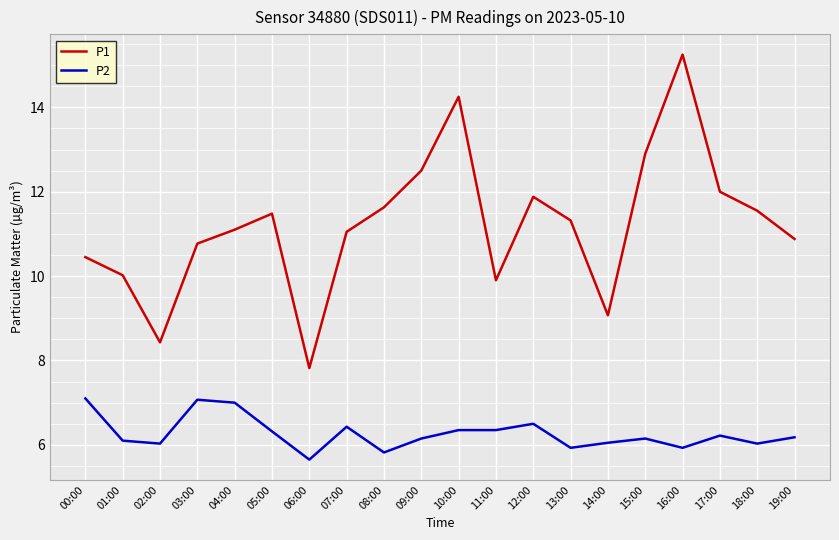

True or false: P2 and P1 intersect in this chart.

False